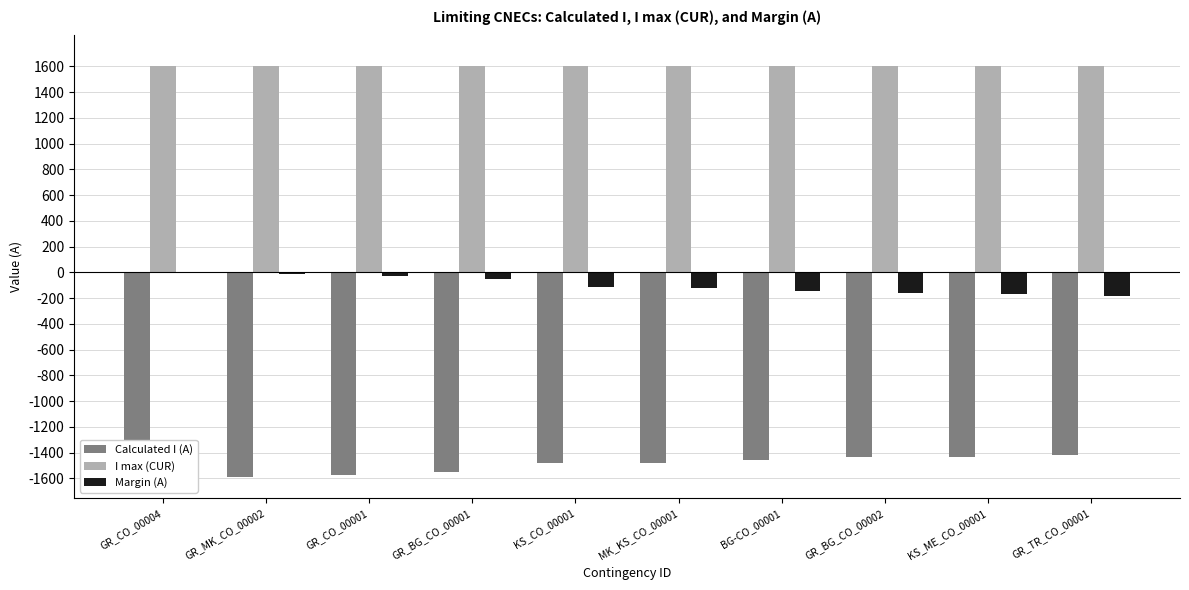

What is the label of the 1st bar from the right?

GR_TR_CO_00001